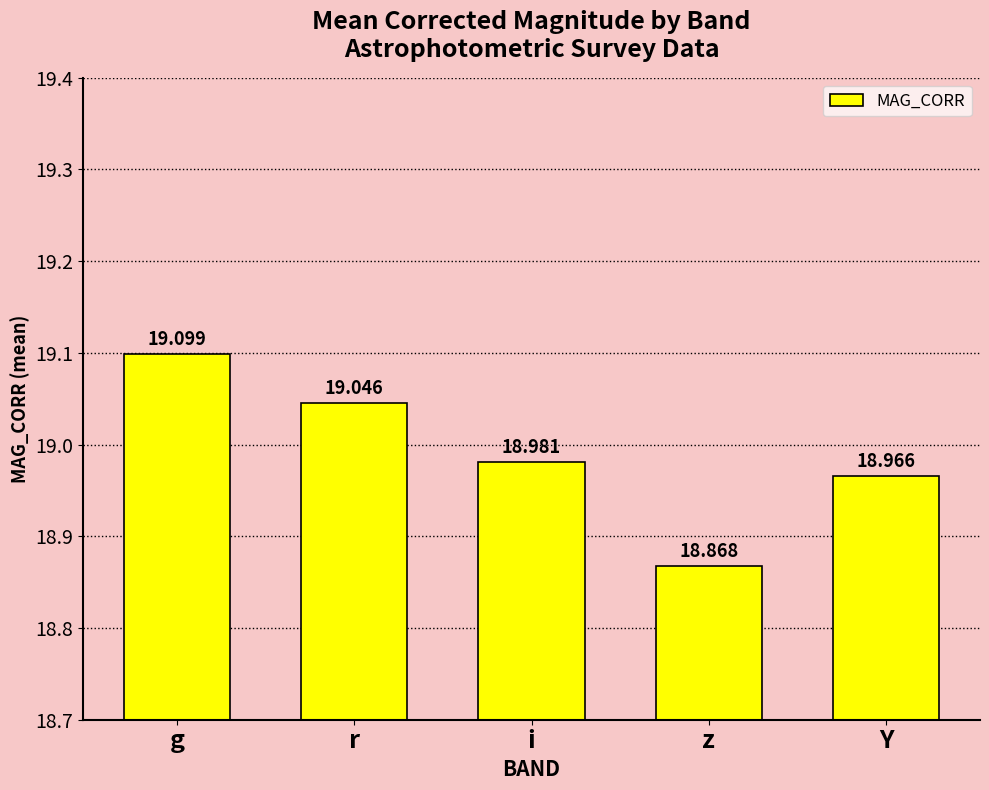

At which category does the chart reach its minimum across all series?

z